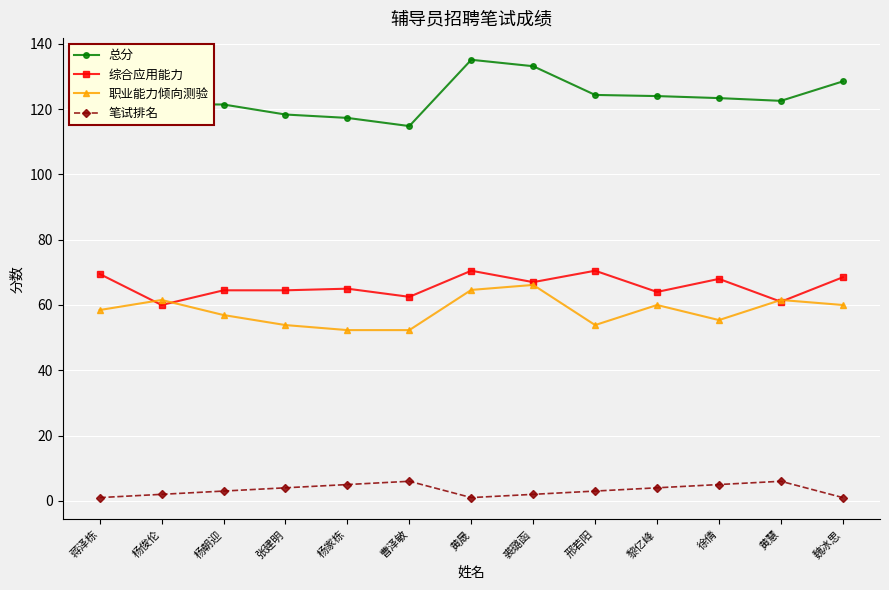

At which category does 综合应用能力 reach its first local valley?

杨俊伦